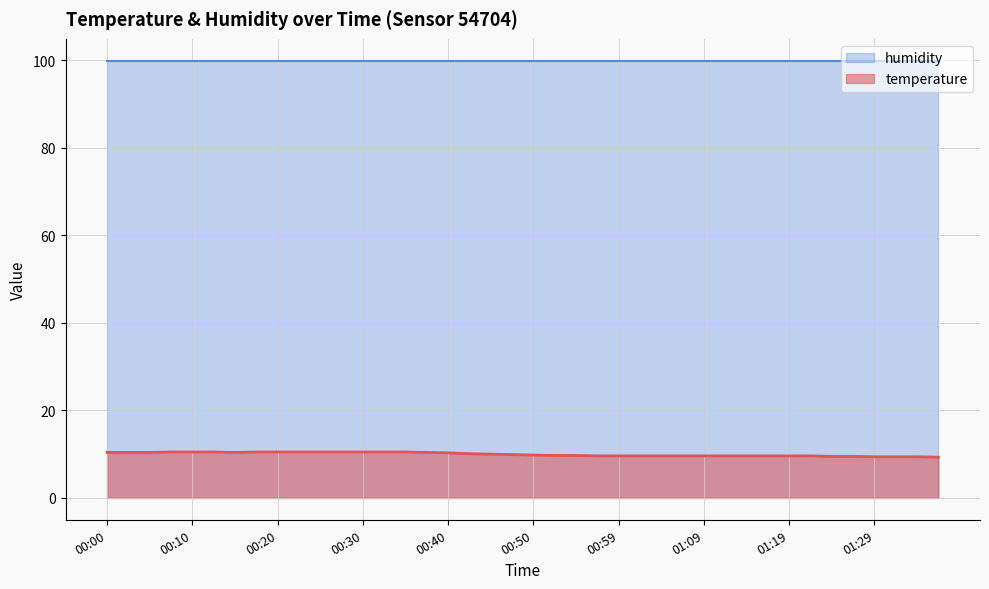

Does the chart display data point markers on the line(s)?

No